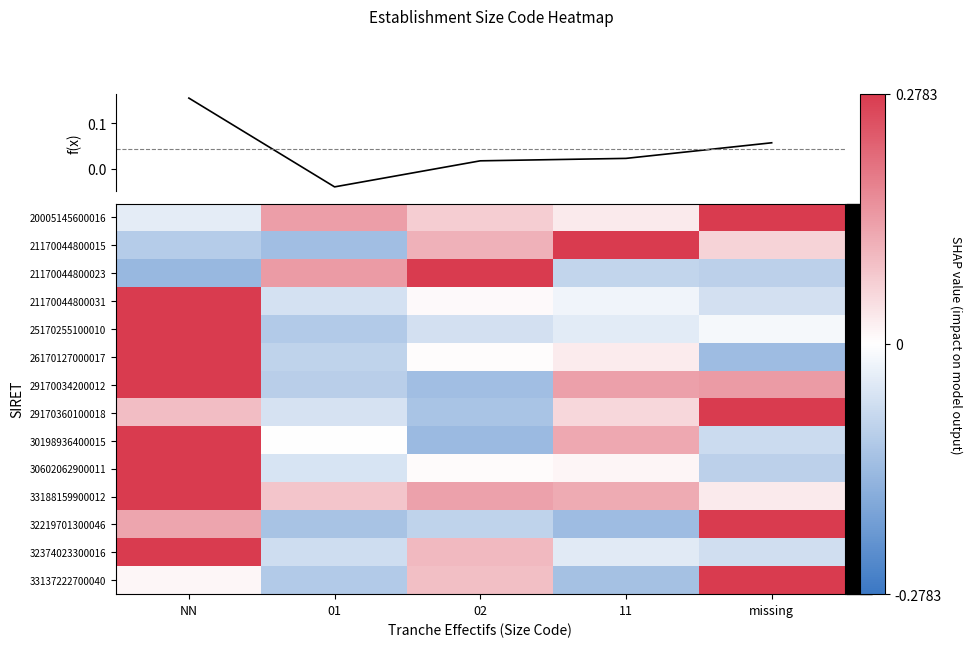

What is the minimum value shown in the chart?

-0.1